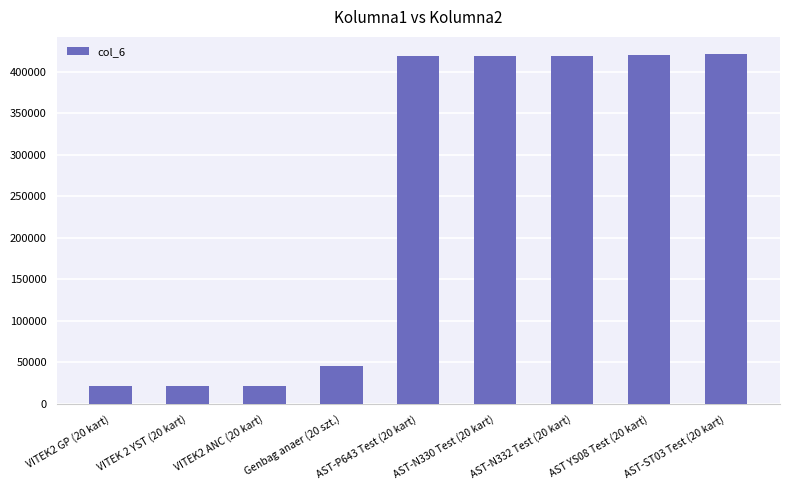

How many data points are less than 418671?

4